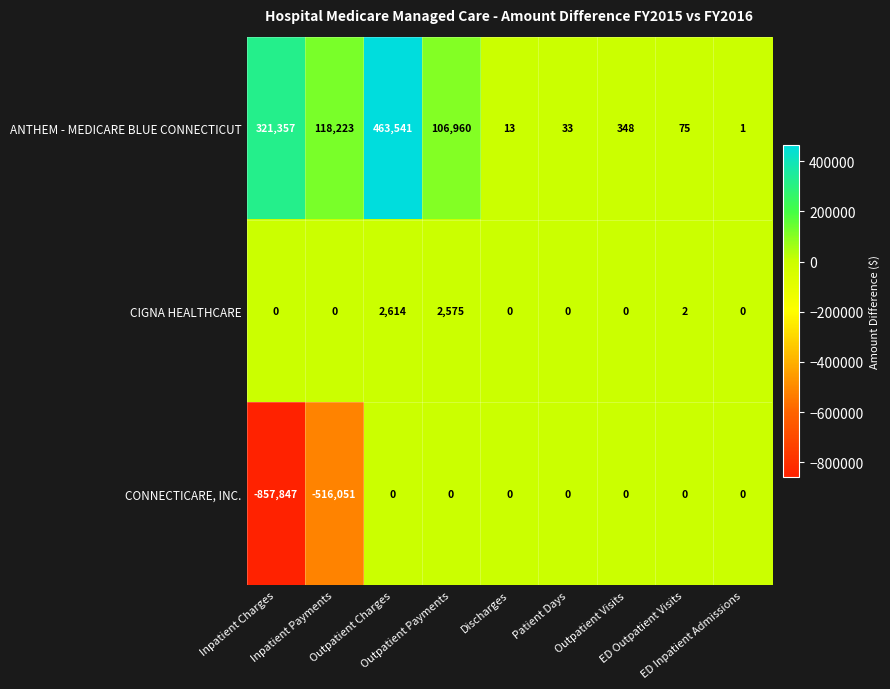

What is the maximum value shown in the chart?

463541